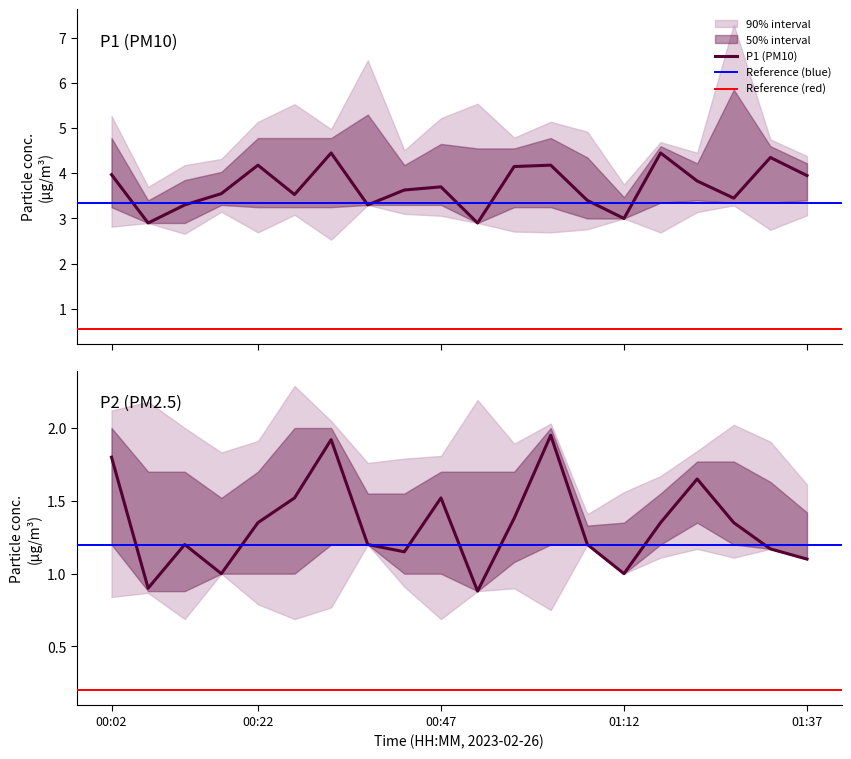

True or false: P1 and P2 intersect in this chart.

False